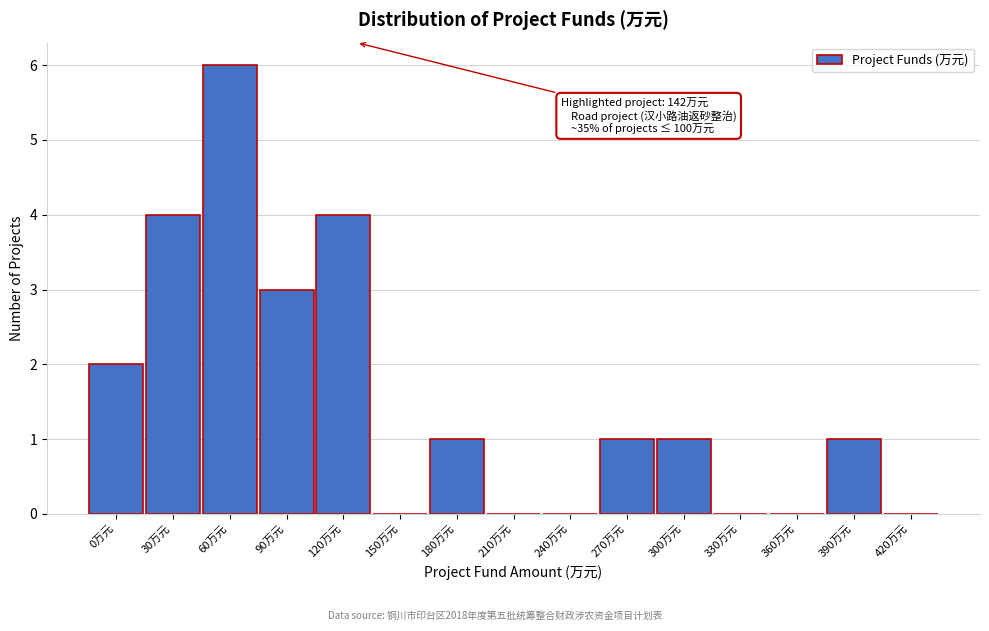

Reading left to right, extract all data points from this chart.

0万元=2	30万元=4	60万元=6	90万元=3	120万元=4	150万元=0	180万元=1	210万元=0	240万元=0	270万元=1	300万元=1	330万元=0	360万元=0	390万元=1	420万元=0